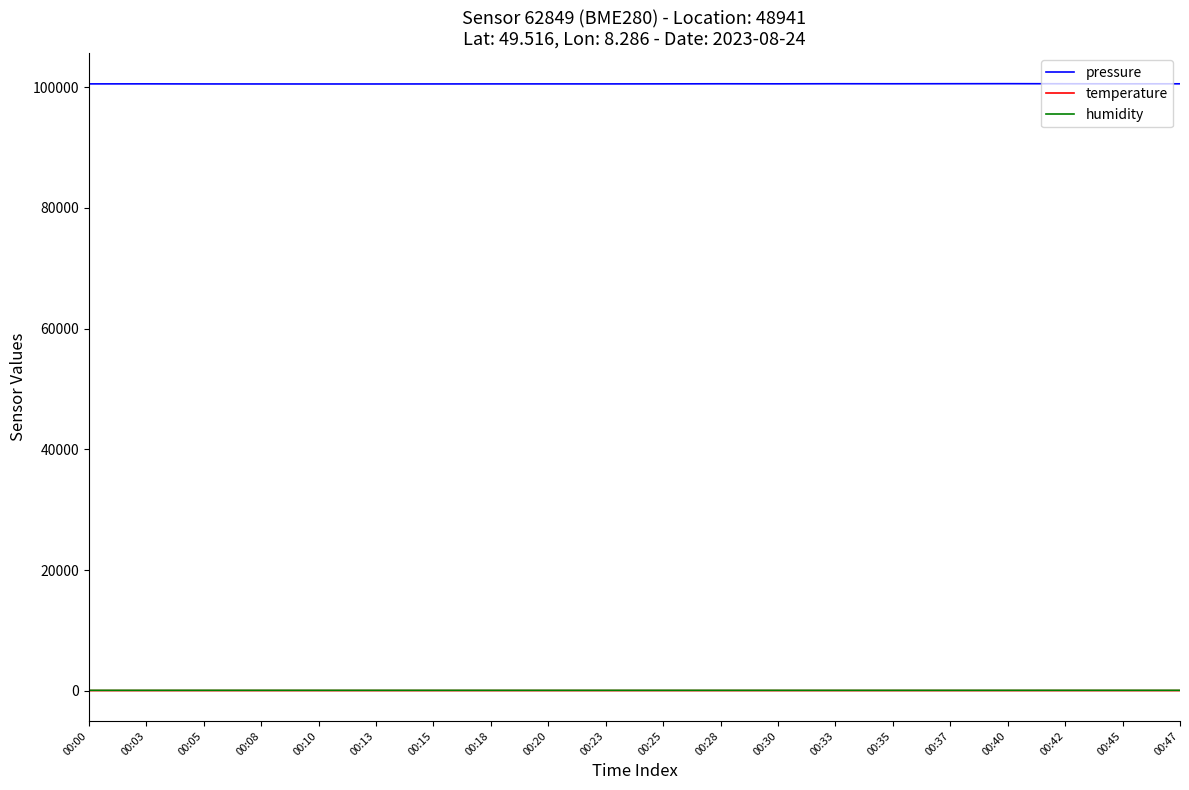

Which series has the widest spread of values?

pressure